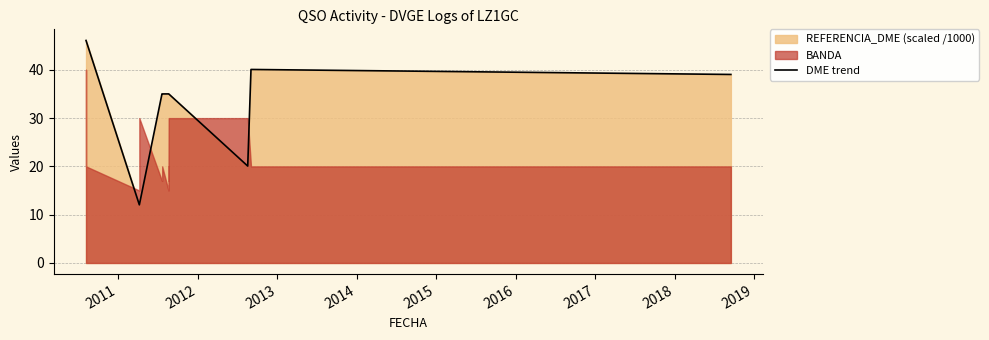

What is the smallest value displayed?

12.0